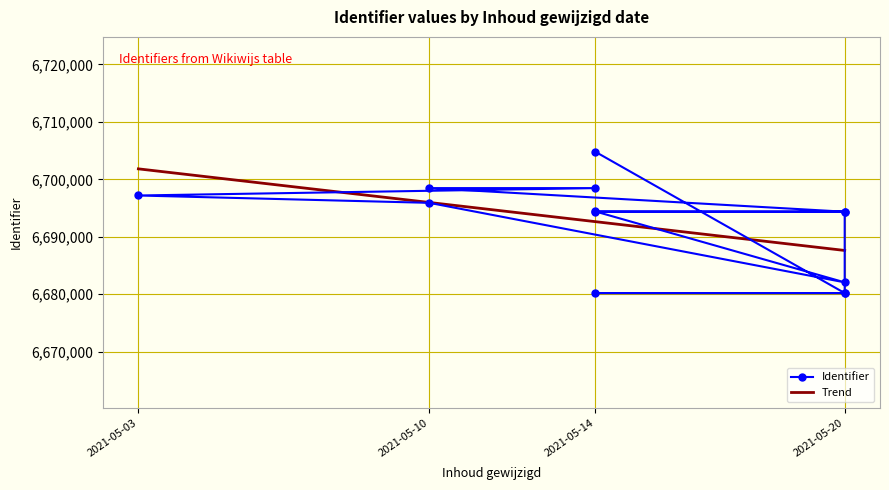

How many interior local peaks (higher than both neighbors) does the data have?

3